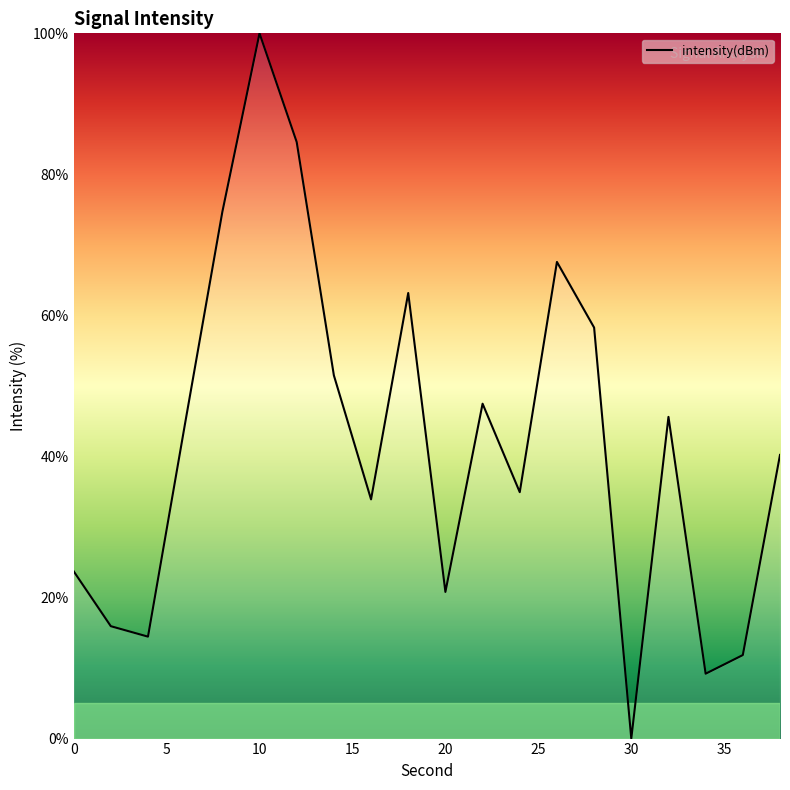

What is the difference between the maximum and minimum values?

100.0